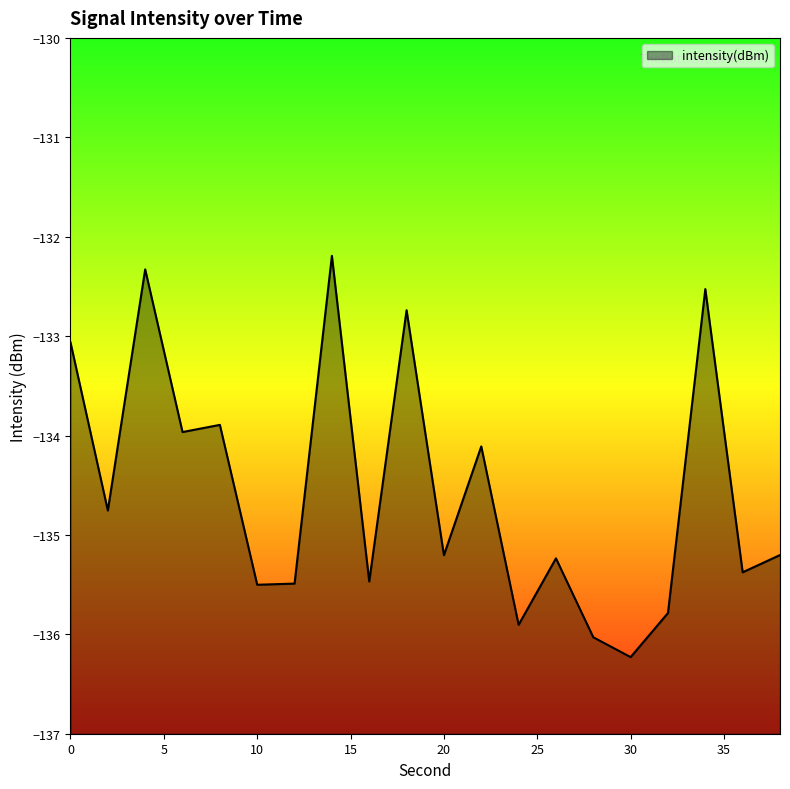

List the labels in order of value, largest first.

14, 4, 34, 18, 0, 8, 6, 22, 2, 38, 20, 26, 36, 16, 12, 10, 32, 24, 28, 30